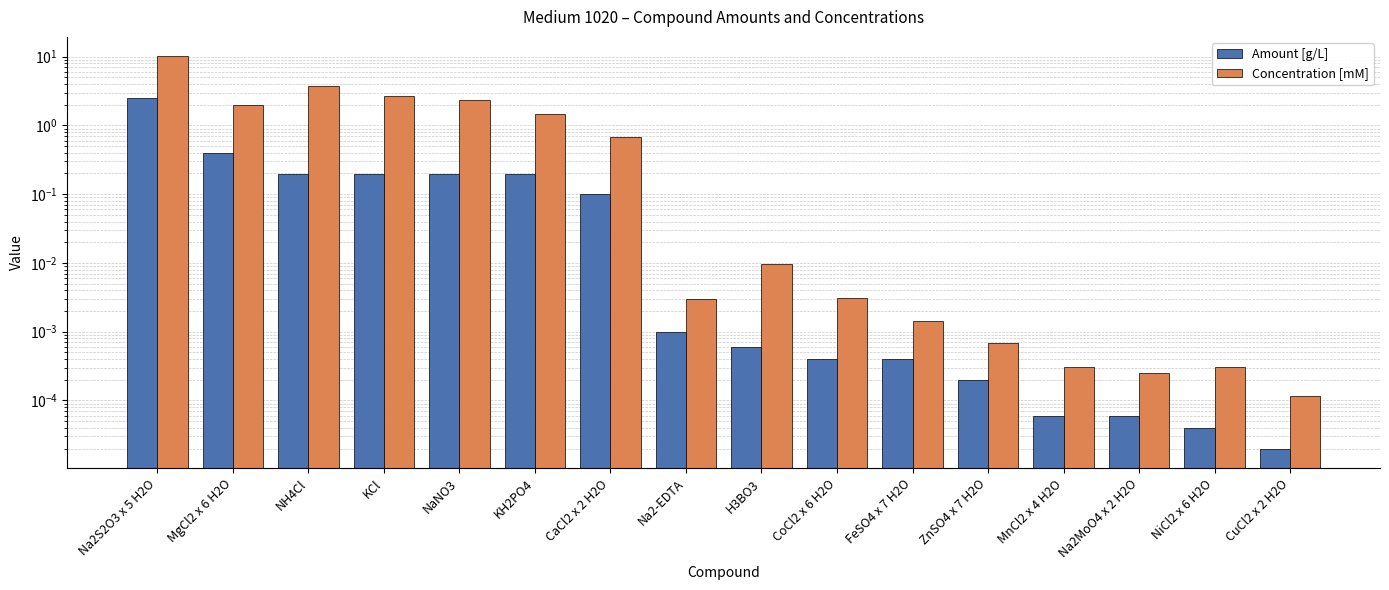

Reading right to left, what are all the values shown in this chart?

Amount [g/L]: CuCl2 x 2 H2O=0.0	NiCl2 x 6 H2O=0.0	Na2MoO4 x 2 H2O=0.0	MnCl2 x 4 H2O=0.0	ZnSO4 x 7 H2O=0.0	FeSO4 x 7 H2O=0.0	CoCl2 x 6 H2O=0.0	H3BO3=0.0	Na2-EDTA=0.0	CaCl2 x 2 H2O=0.1	KH2PO4=0.2	NaNO3=0.2	KCl=0.2	NH4Cl=0.2	MgCl2 x 6 H2O=0.4	Na2S2O3 x 5 H2O=2.5
Concentration [mM]: CuCl2 x 2 H2O=0.0	NiCl2 x 6 H2O=0.0	Na2MoO4 x 2 H2O=0.0	MnCl2 x 4 H2O=0.0	ZnSO4 x 7 H2O=0.0	FeSO4 x 7 H2O=0.0	CoCl2 x 6 H2O=0.0	H3BO3=0.0	Na2-EDTA=0.0	CaCl2 x 2 H2O=0.7	KH2PO4=1.5	NaNO3=2.3	KCl=2.7	NH4Cl=3.7	MgCl2 x 6 H2O=2.0	Na2S2O3 x 5 H2O=10.1